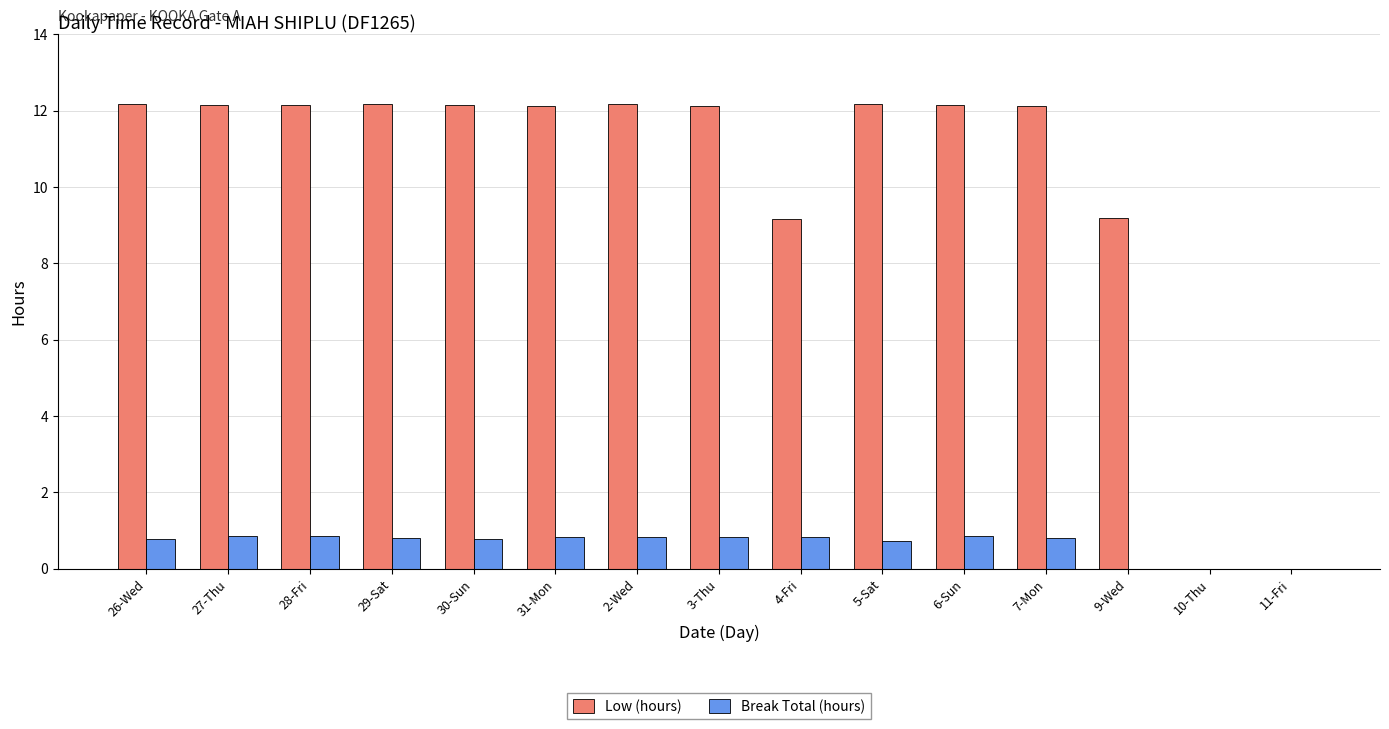

The Break Total (hours) series shows 0.8 at 30-Sun. True or false?

True